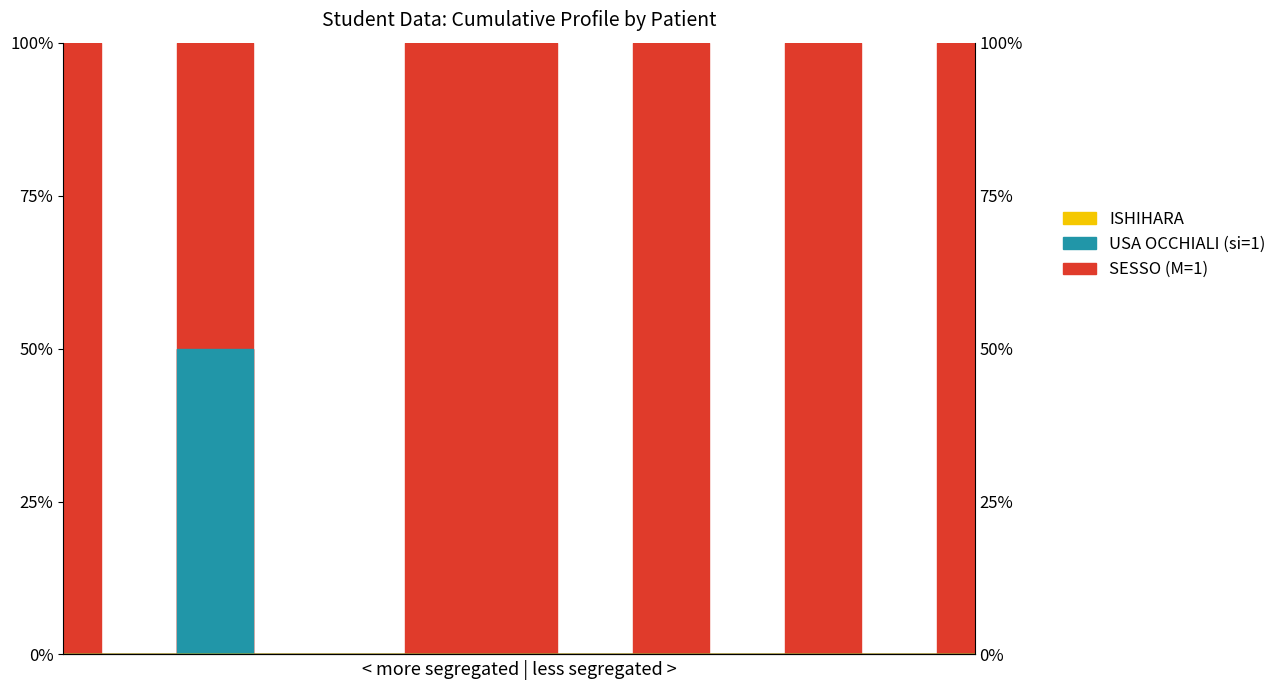

True or false: SESSO (M=1) and USA OCCHIALI (si=1) intersect in this chart.

False